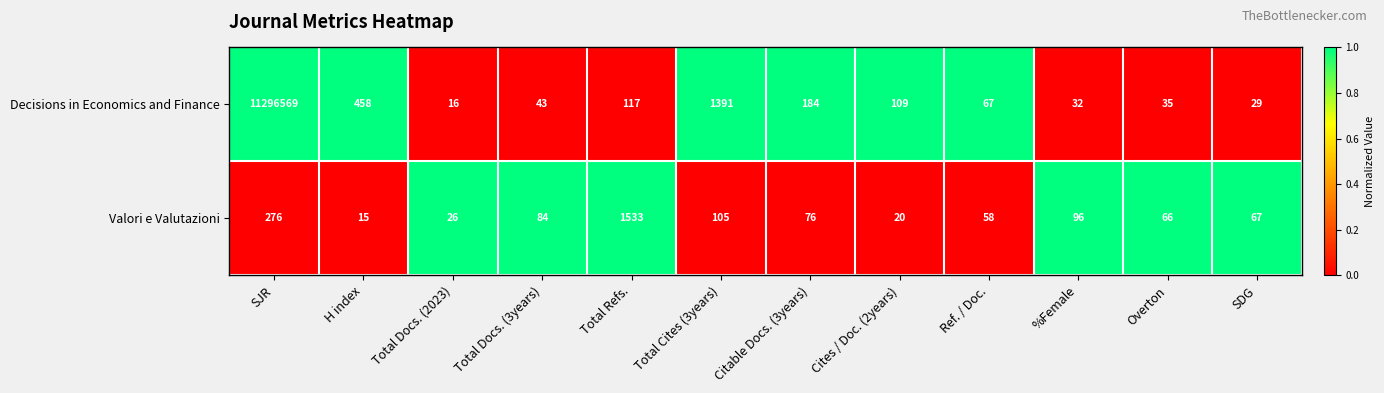

At which category is the sum across all series the highest?

SJR